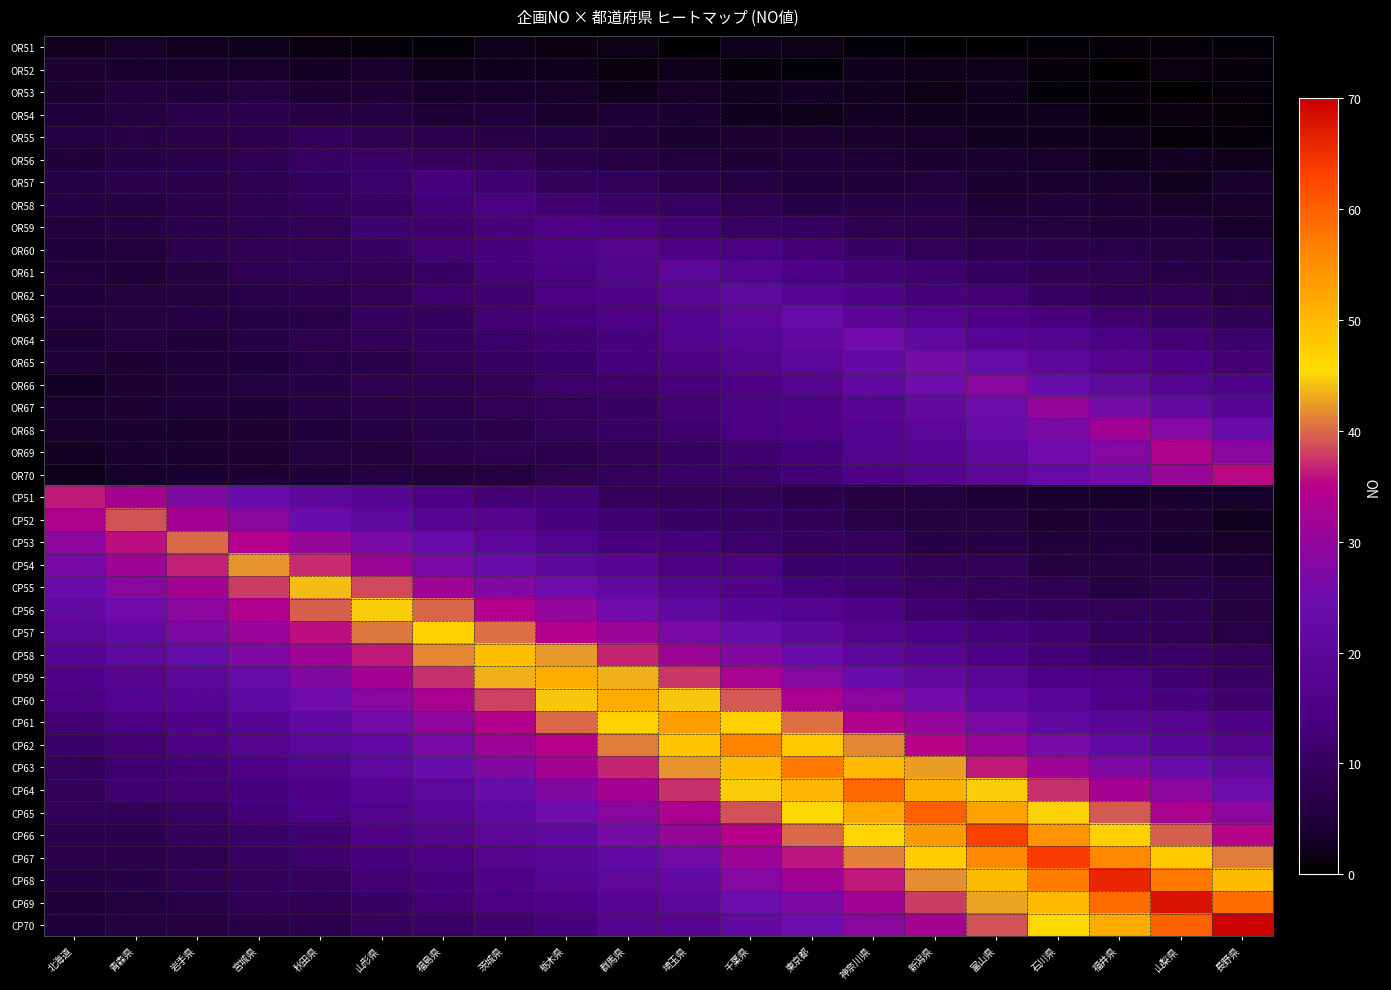

What is the total value across all series at 北海道?

410.1